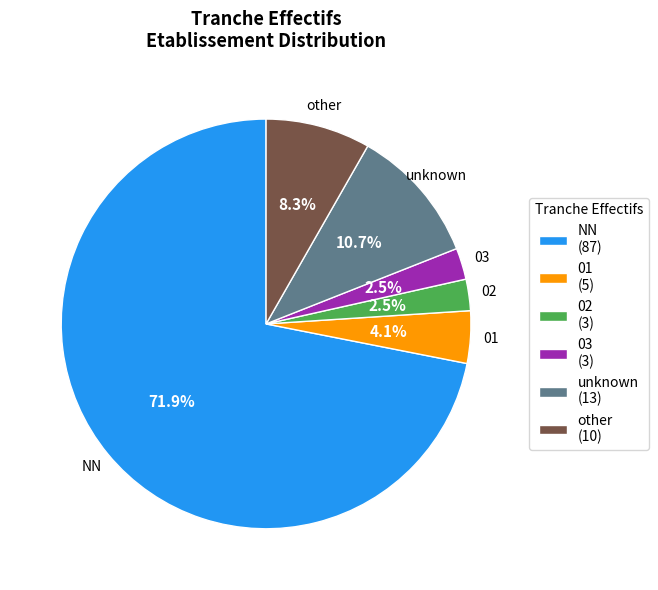

Which category has the biggest portion of the pie?

NN (87)